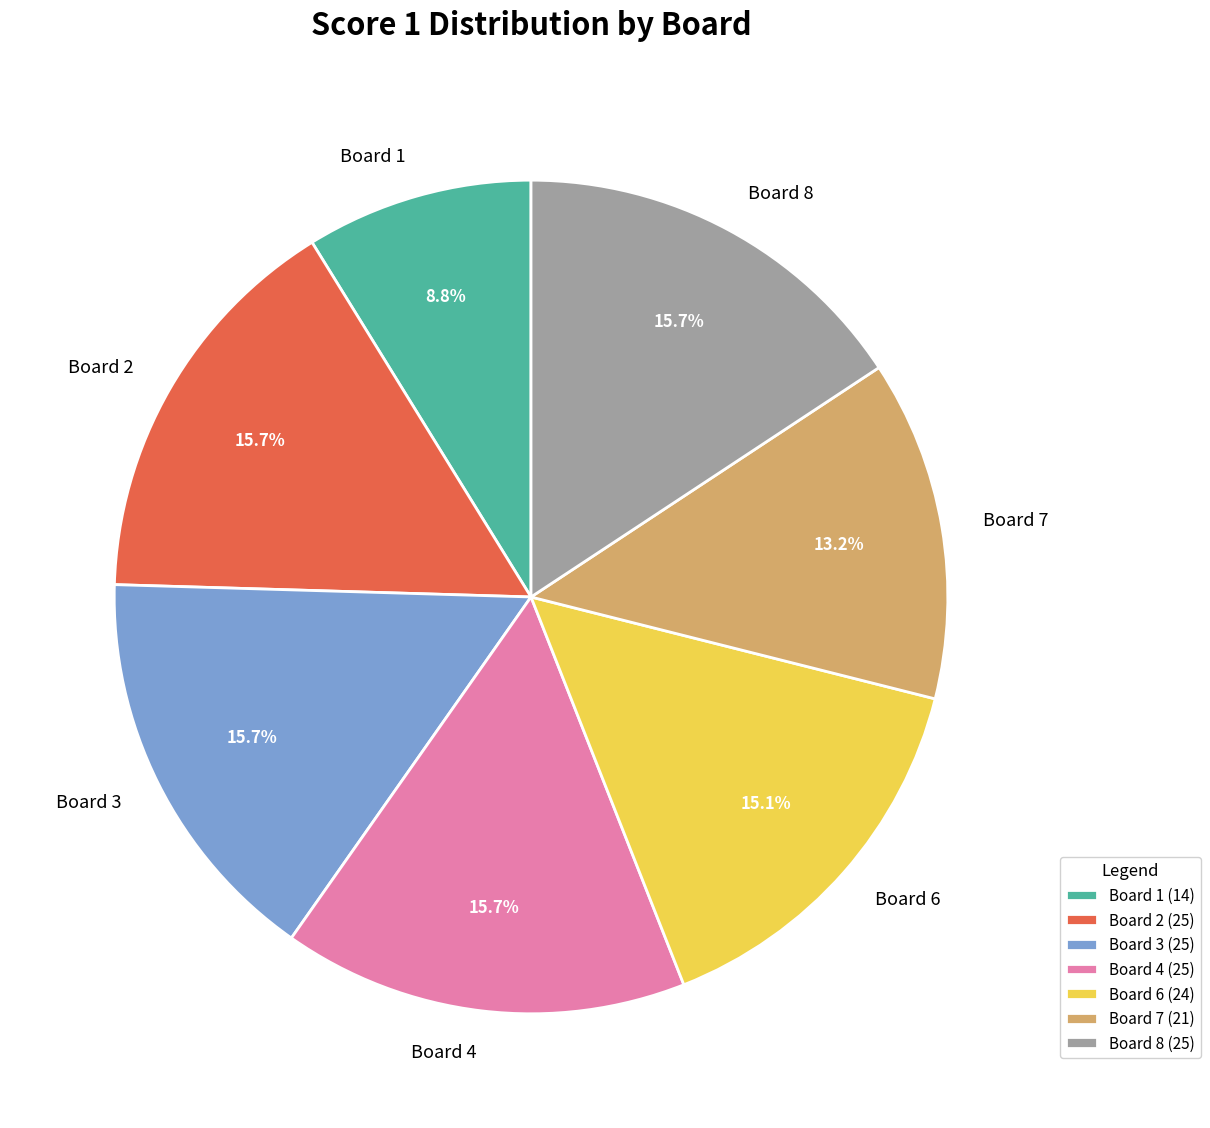

Does Board 6 represent more than half of the total?

No